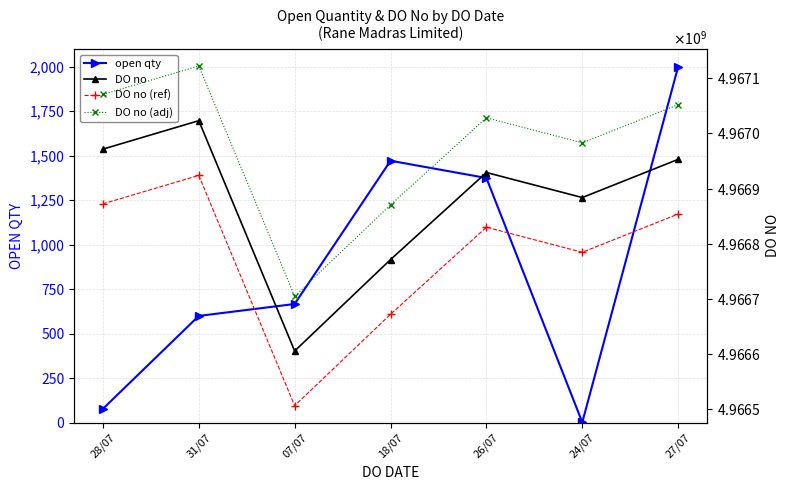

Reading left to right, transcribe all the data shown in this chart.

open qty: 78.0	600.0	667.0	1472.0	1375.0	2.0	2000.0
DO no: 4966971609.0	4967023251.0	4966605111.0	4966771091.0	4966929184.0	4966883687.0	4966953062.0
DO no (ref): 4966872269.6	4966923910.5	4966505778.9	4966671755.6	4966829845.4	4966784349.3	4966853722.9
DO no (adj): 4967070948.4	4967122591.5	4966704443.1	4966870426.4	4967028522.6	4966983024.7	4967052401.1